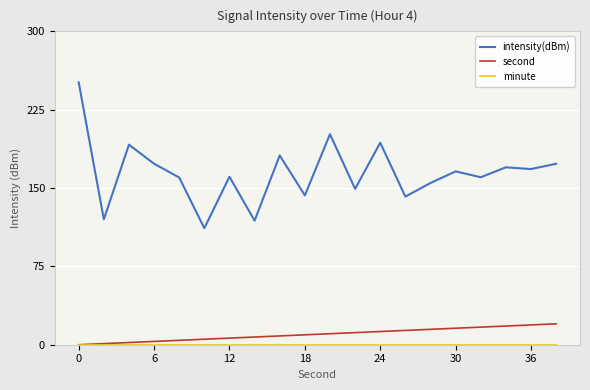

What is the maximum value shown in the chart?

251.2